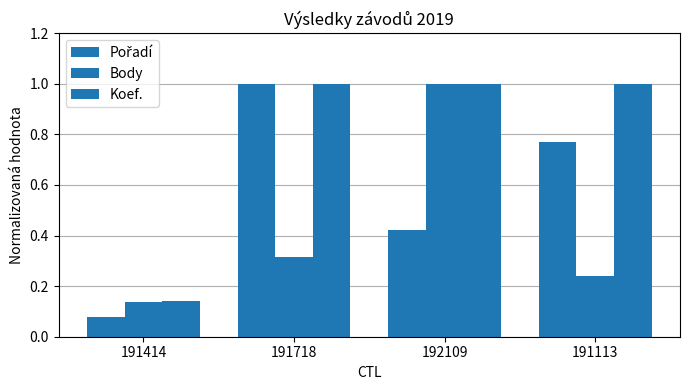

How many groups of bars are there?

4